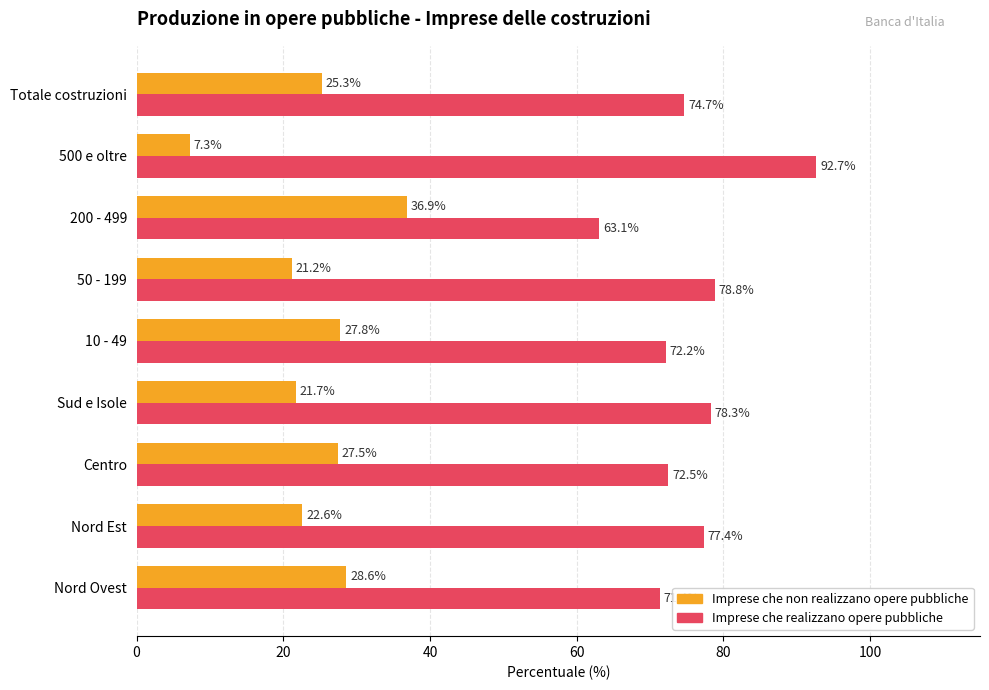

What is the greatest value displayed?

92.7